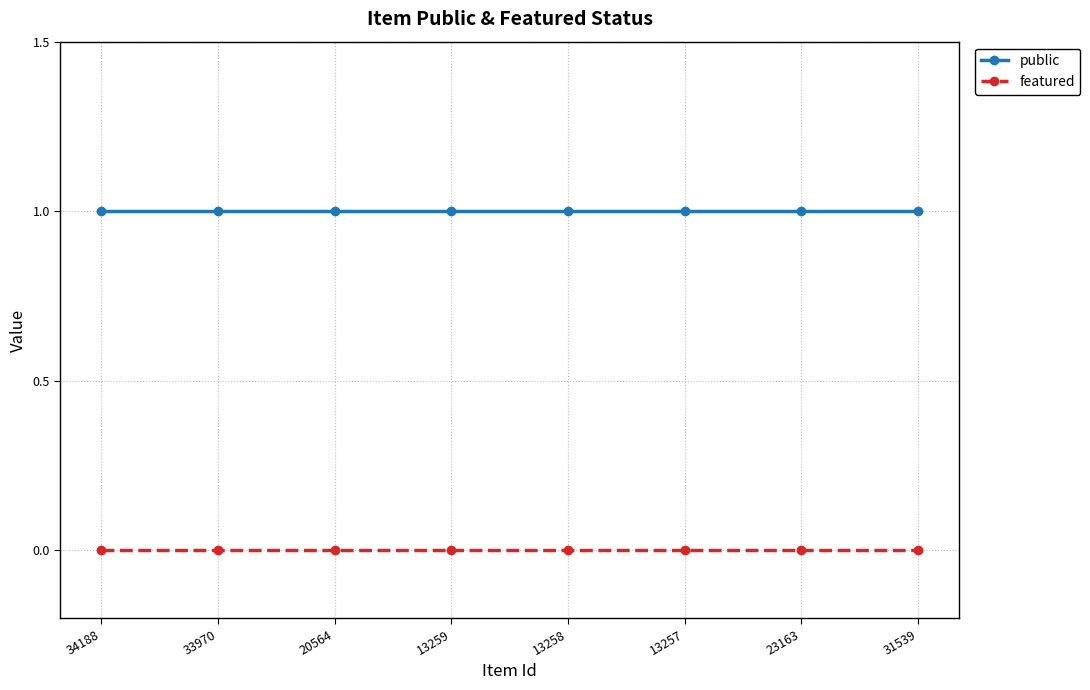

Is the value of public at 34188 greater than the value of featured at 33970?

Yes